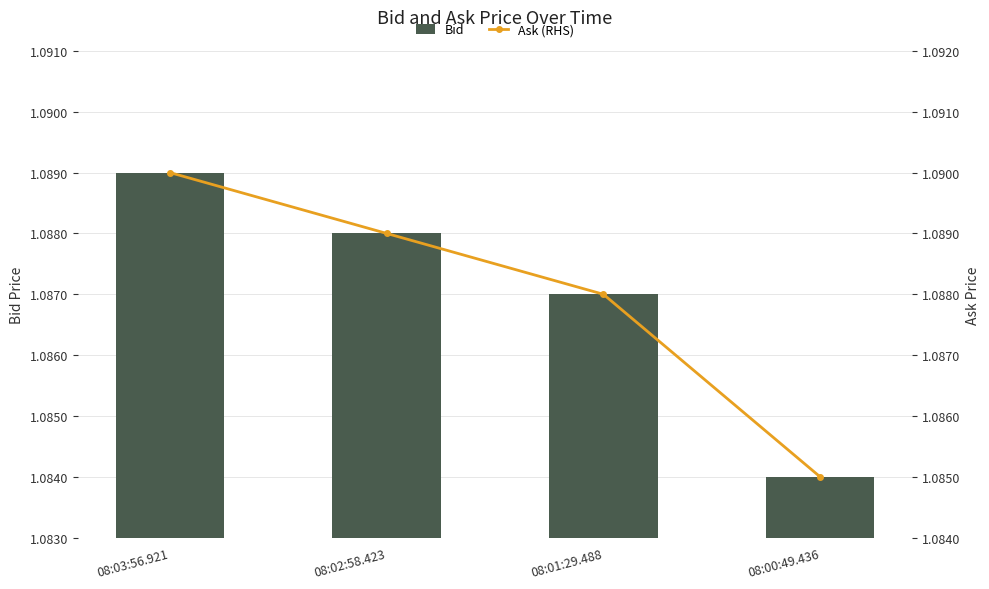

Are the bars horizontal?

No